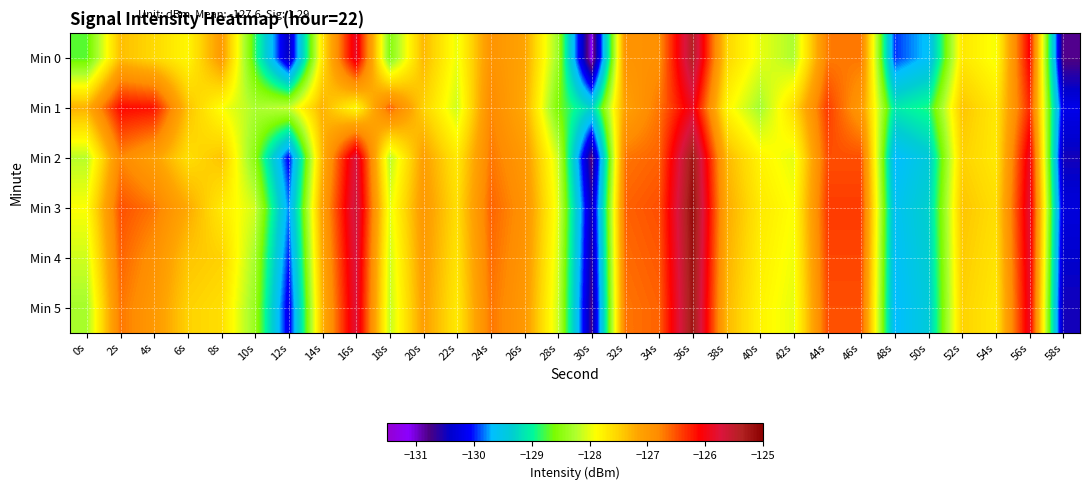

Between 18s and 14s, which is larger?

14s